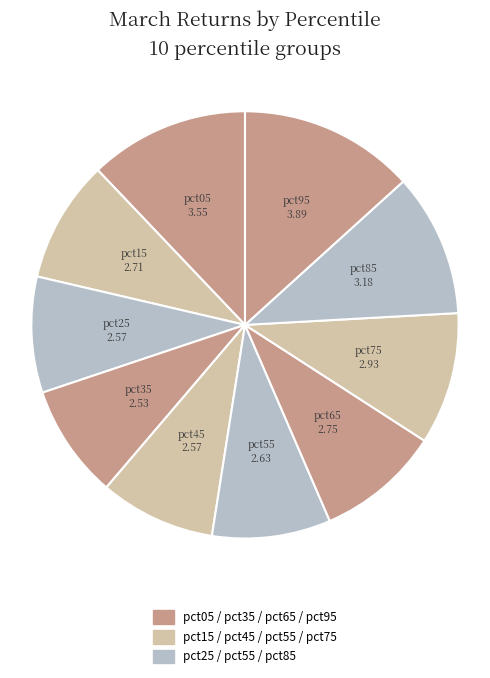

Is the sum of pct45 and pct55 greater than half?

No